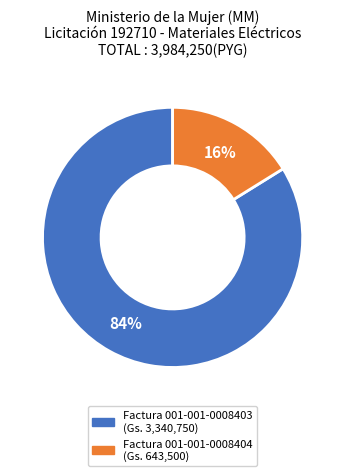

Is there any slice that represents more than half of the pie?

Yes